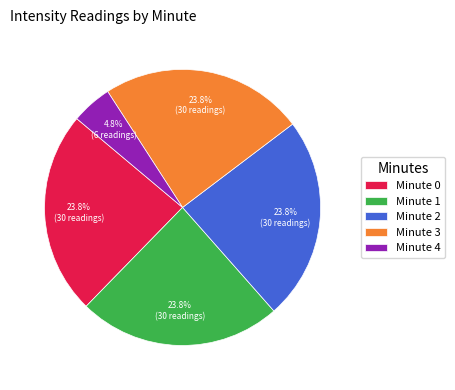

Which has a higher value, Minute 4 or Minute 3?

Minute 3